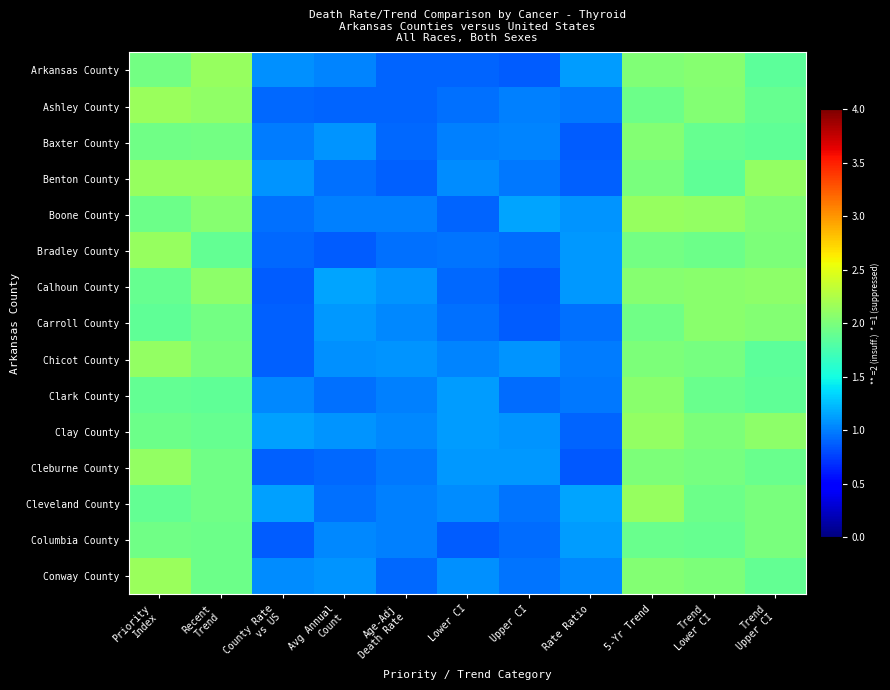

At which category is the sum across all series the highest?

5-Yr Trend